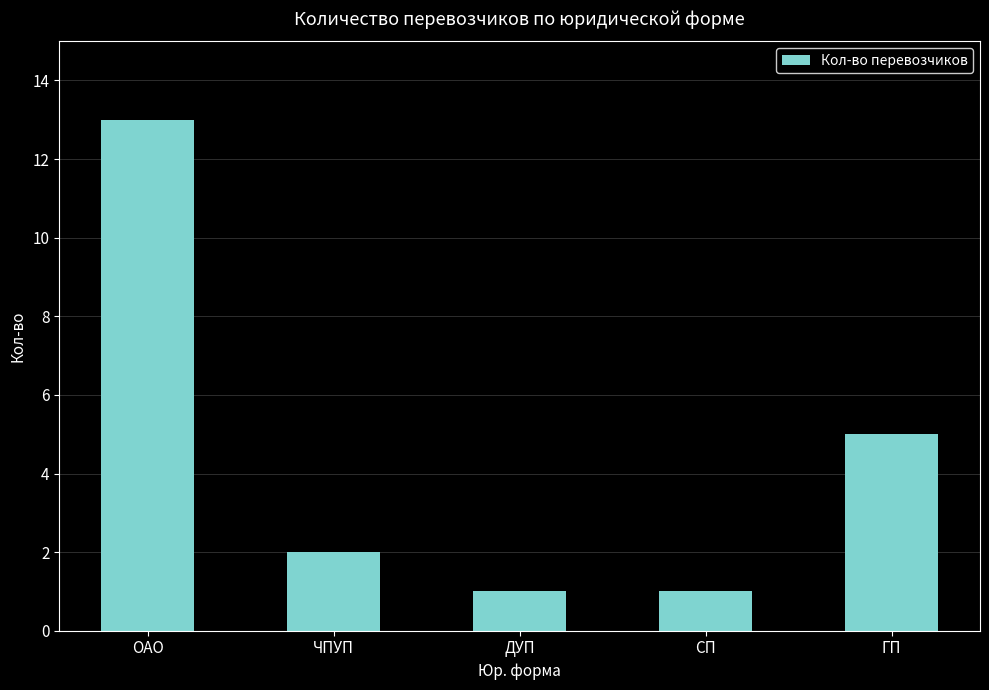

How many data points does each series have?

5